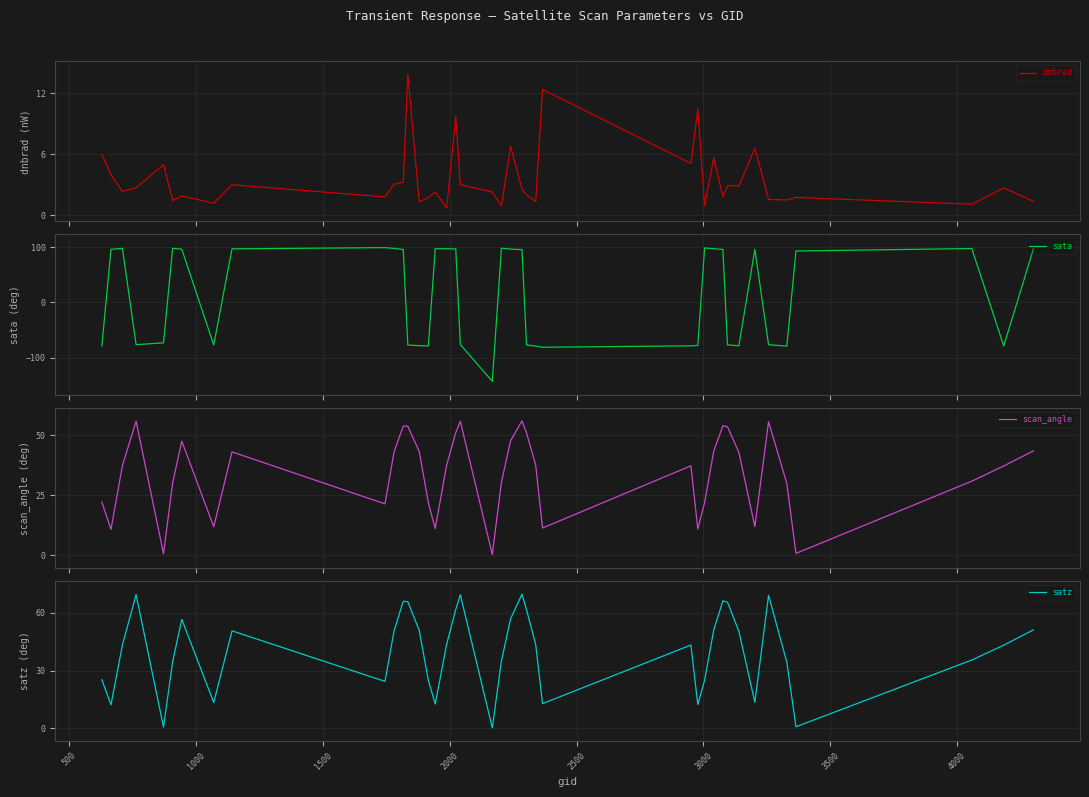

Does the chart display data point markers on the line(s)?

No